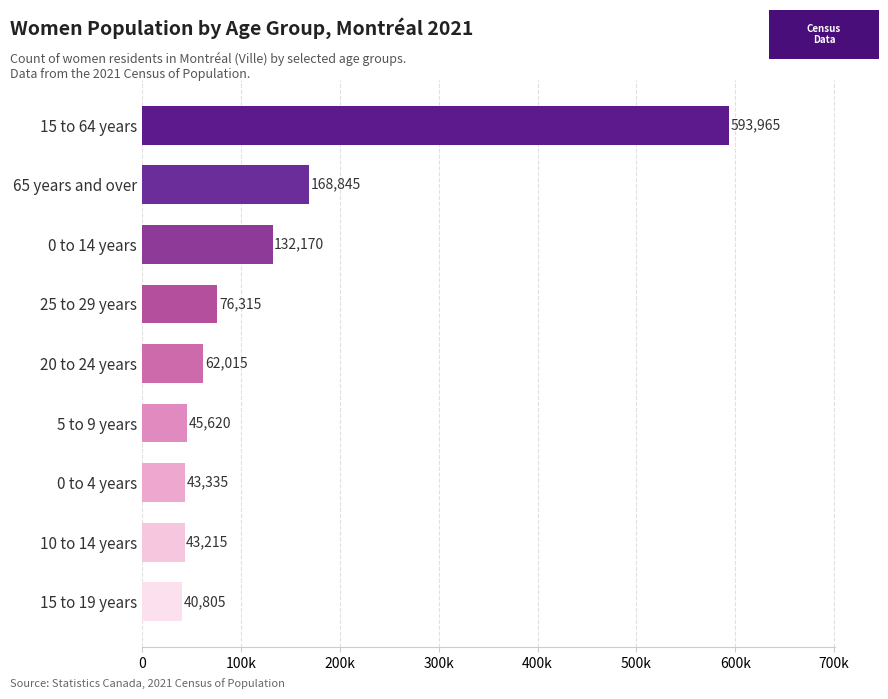

What is the maximum value shown in the chart?

593965